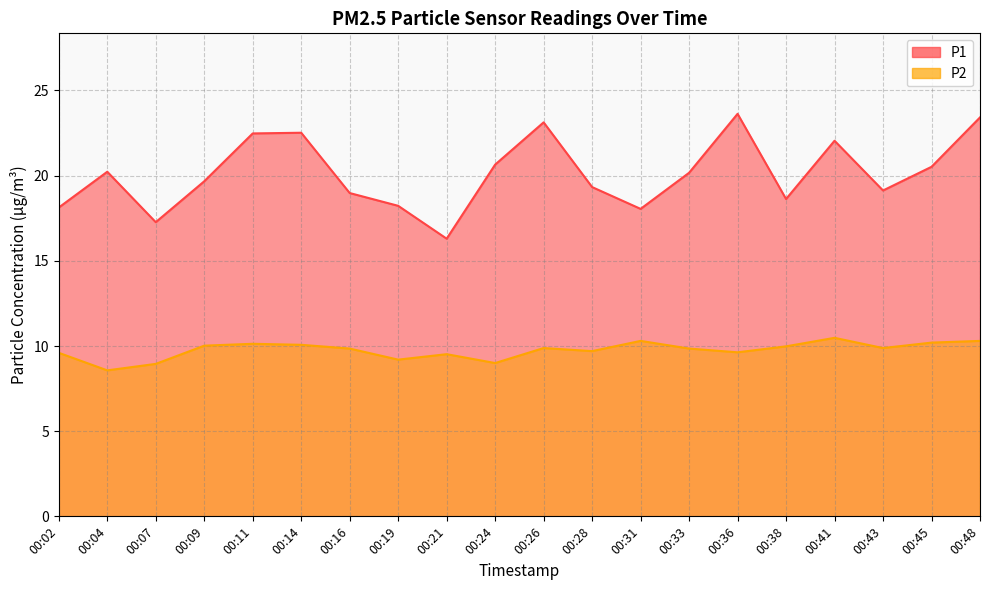

What is the difference between the maximum and second lowest values in the P1 series?

6.4